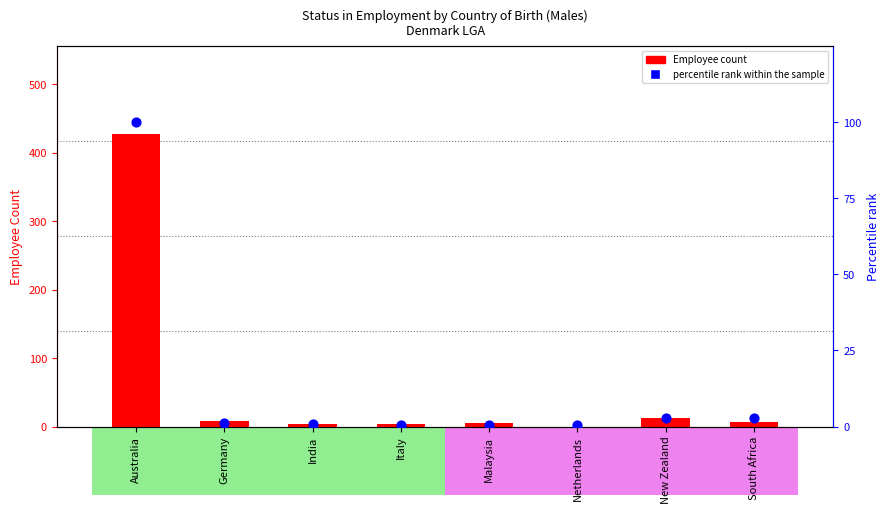

At which category is the sum across all series the highest?

Australia